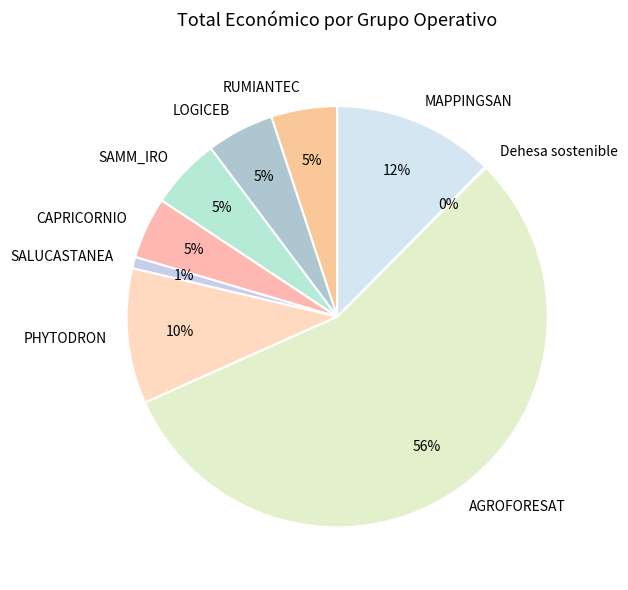

What is the largest slice in the pie chart?

AGROFORESAT